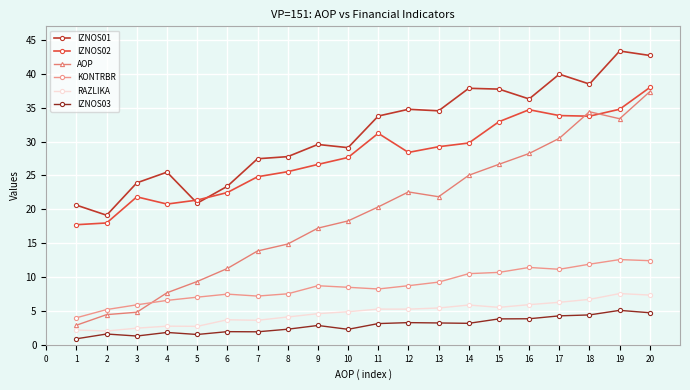

What are all the series names shown in the legend?

IZNOS01, IZNOS02, AOP, KONTRBR, RAZLIKA, IZNOS03